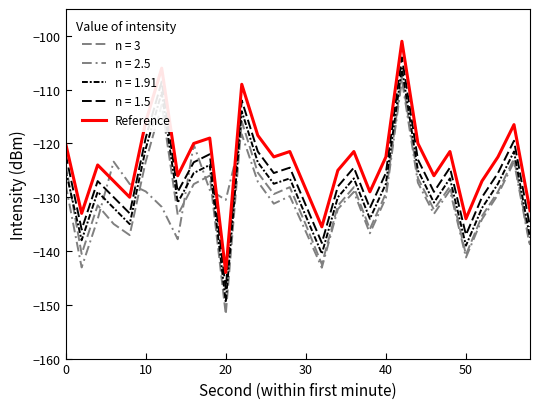

Does the chart display data point markers on the line(s)?

No